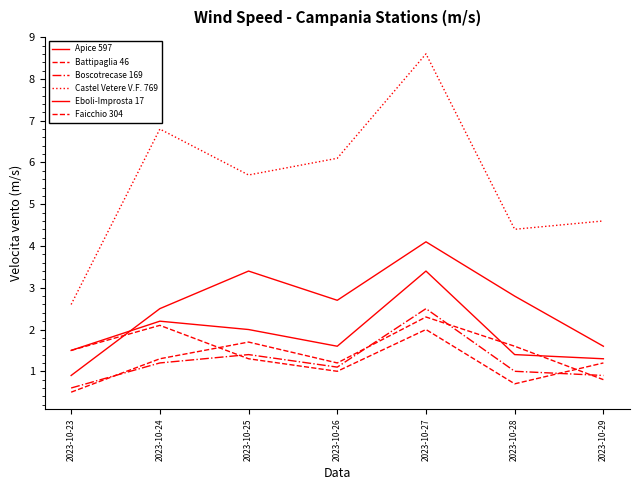

What is the spread (max minus min) of values at 2023-10-27?

6.6